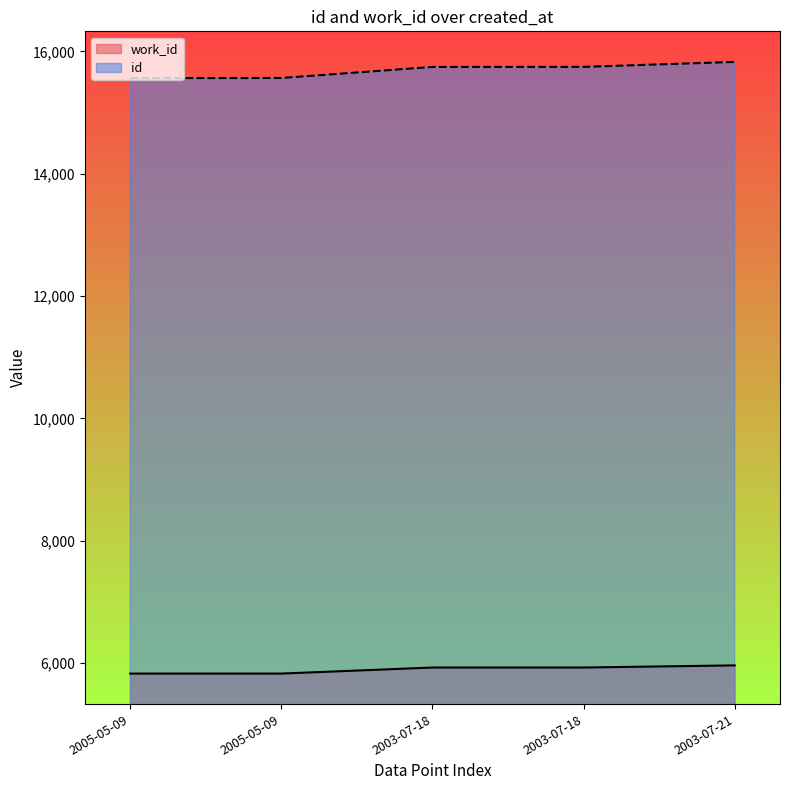

Is it true that work_id equals 2940 at 2003-07-18?

False